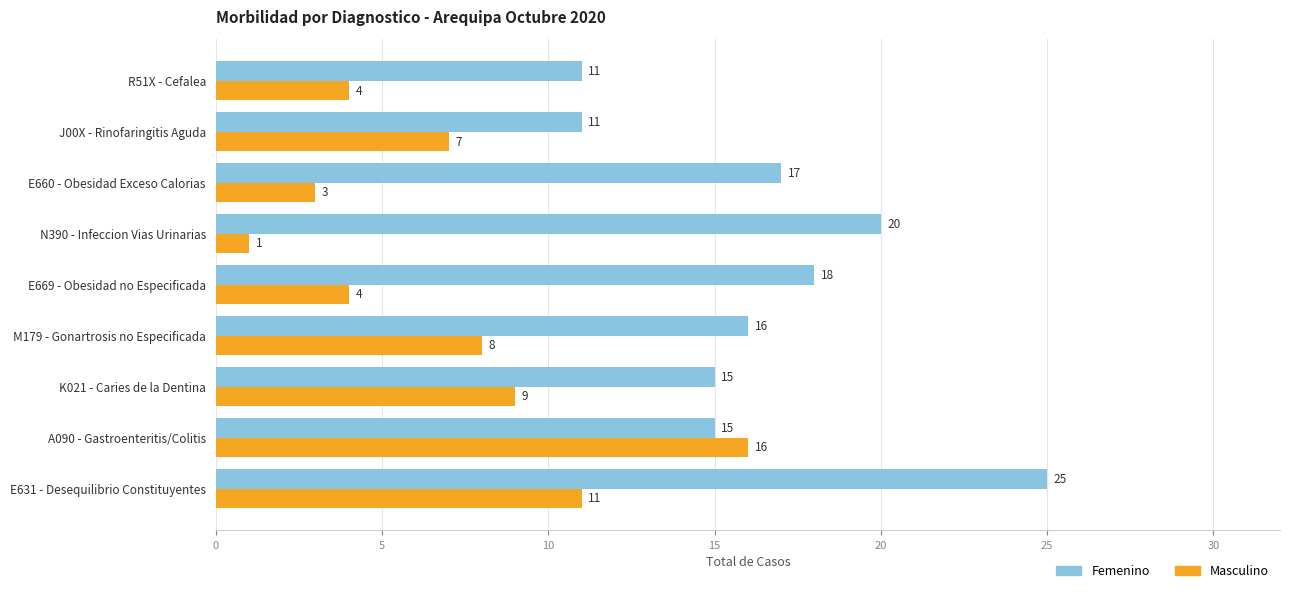

What is the approximate value of Masculino at K021 - Caries de la Dentina, to the nearest 5?

10